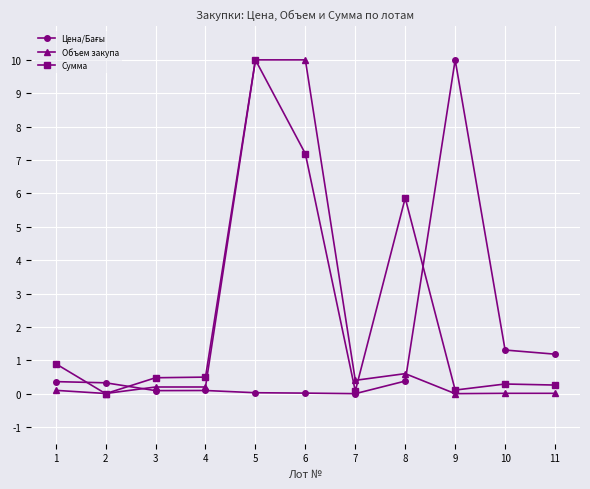

Where is the first local minimum for Сумма?

2